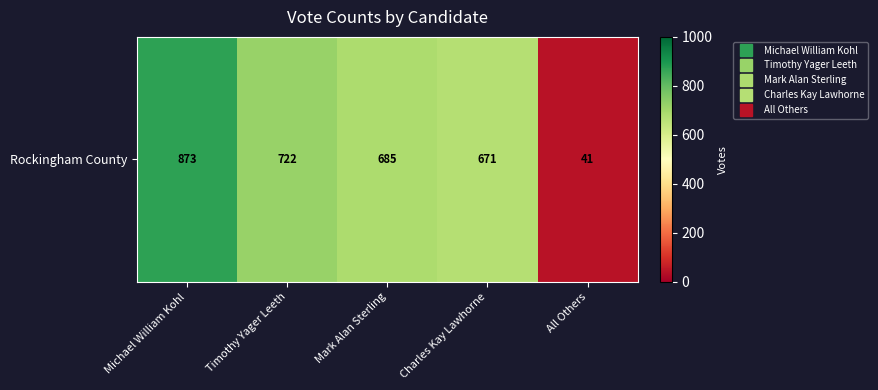

What is the approximate value at Michael William Kohl, to the nearest 100?

900